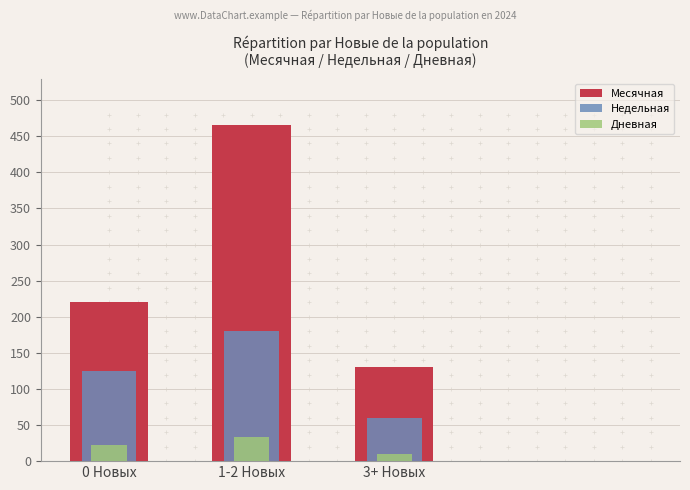

Reading left to right, what are all the values shown in this chart?

Месячная: 0 Новых=220	1-2 Новых=465	3+ Новых=130
Недельная: 0 Новых=125	1-2 Новых=180	3+ Новых=60
Дневная: 0 Новых=22	1-2 Новых=34	3+ Новых=10